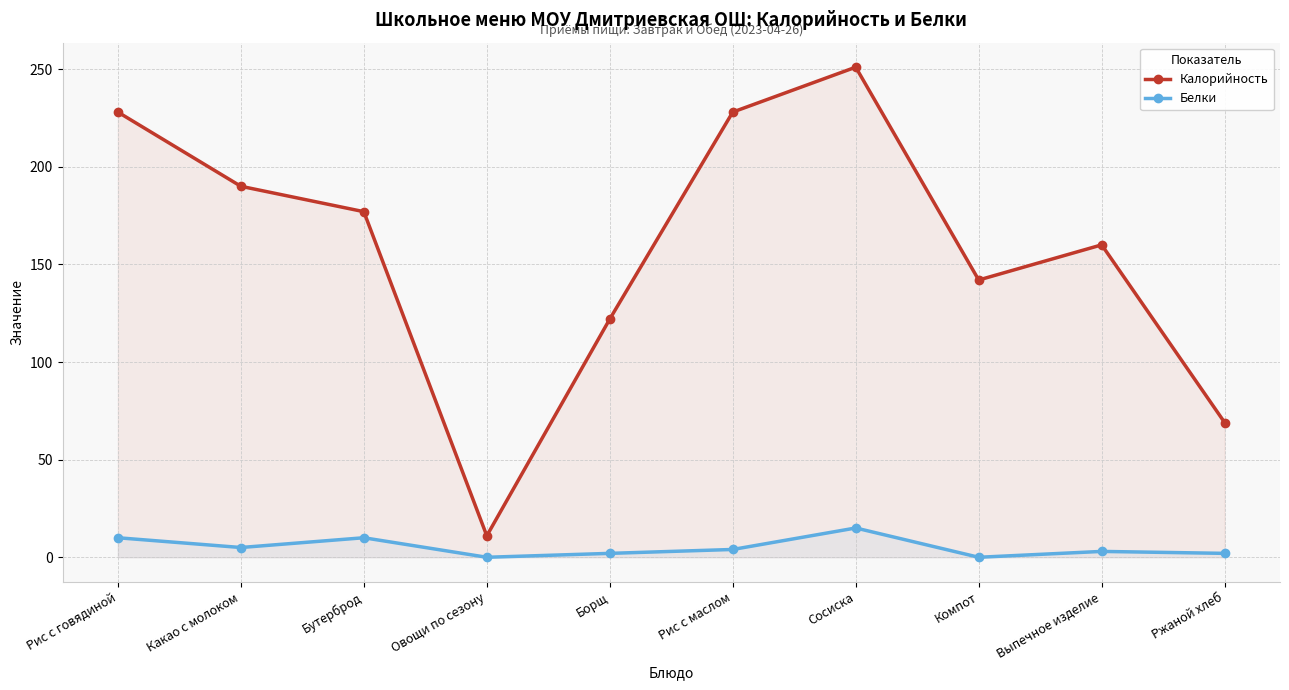

How many interior local peaks does the Калорийность series have?

2